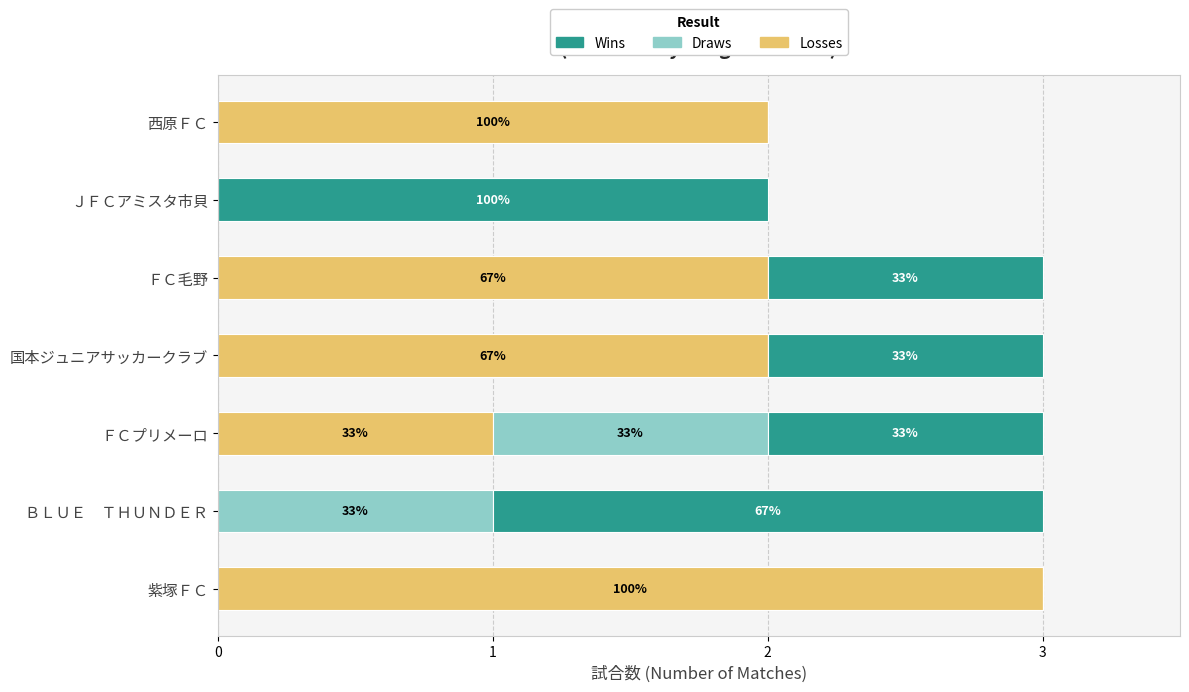

What are all the series names shown in the legend?

Wins, Draws, Losses